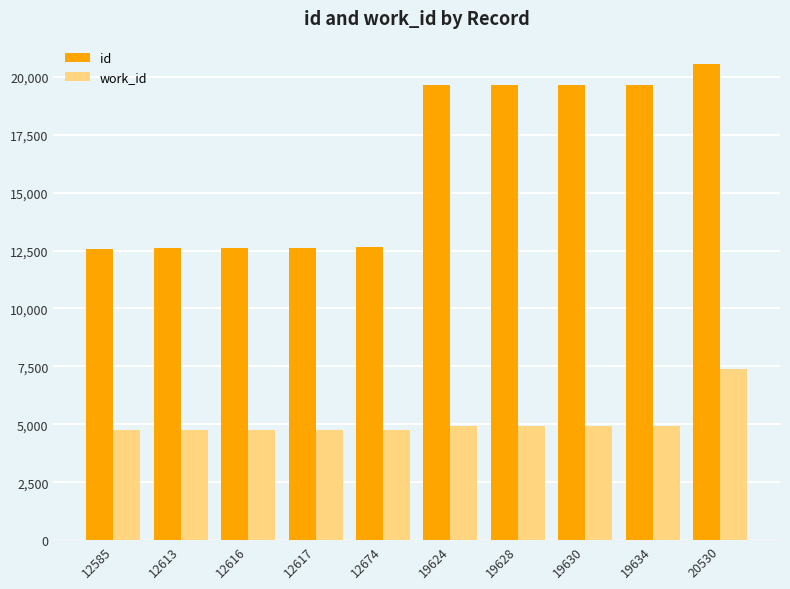

The value of work_id at 19634 is 7703. True or false?

False